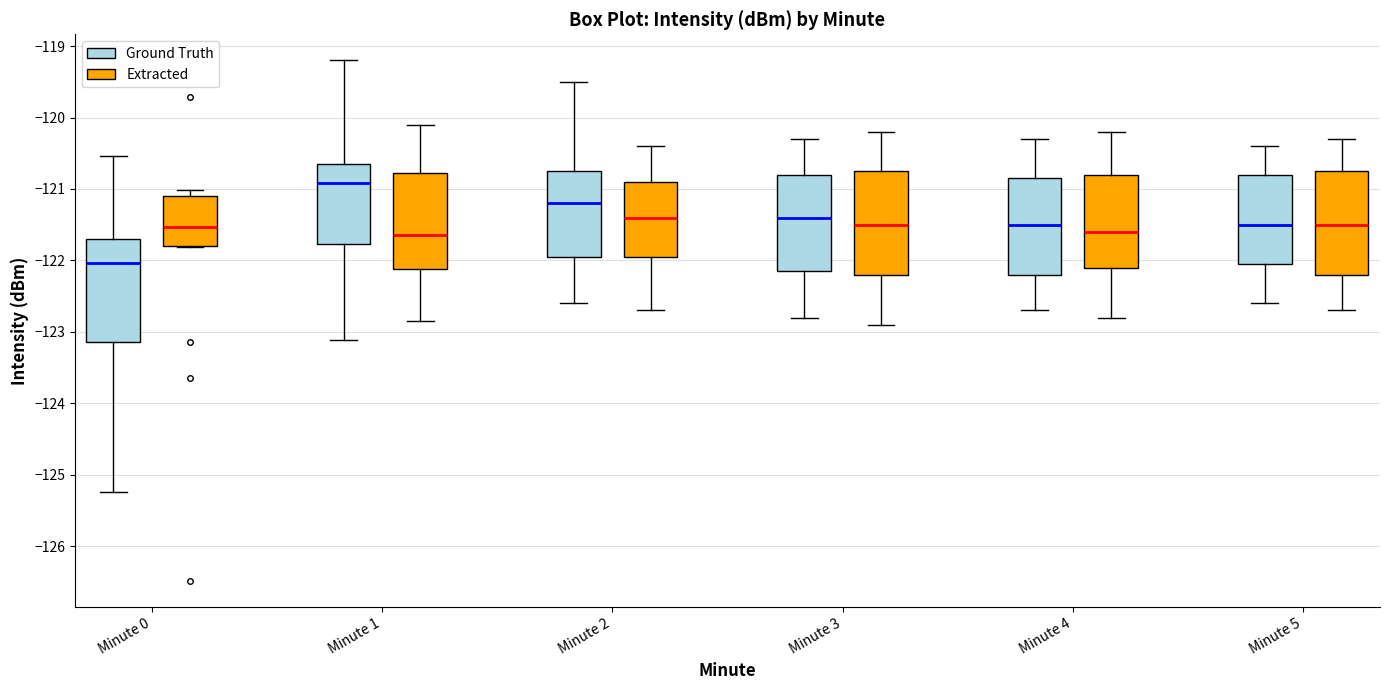

Reading left to right, transcribe this box plot: for each box, give where its median line is, the range the box spans, and where its two whiskers end, as read against the y-axis. The values are not printed on the chart, so give them approximately, as read against the axis.

Minute 0 (Ground Truth): median -122.0, box -123.1 to -121.7, whiskers -125.2 to -120.5
Minute 0 (Extracted): median -121.5, box -121.8 to -121.1, whiskers -121.8 to -121.0
Minute 1 (Ground Truth): median -120.9, box -121.8 to -120.7, whiskers -123.1 to -119.2
Minute 1 (Extracted): median -121.6, box -122.1 to -120.8, whiskers -122.8 to -120.1
Minute 2 (Ground Truth): median -121.2, box -121.9 to -120.7, whiskers -122.6 to -119.5
Minute 2 (Extracted): median -121.4, box -121.9 to -120.9, whiskers -122.7 to -120.4
Minute 3 (Ground Truth): median -121.4, box -122.1 to -120.8, whiskers -122.8 to -120.3
Minute 3 (Extracted): median -121.5, box -122.2 to -120.7, whiskers -122.9 to -120.2
Minute 4 (Ground Truth): median -121.5, box -122.2 to -120.8, whiskers -122.7 to -120.3
Minute 4 (Extracted): median -121.6, box -122.1 to -120.8, whiskers -122.8 to -120.2
Minute 5 (Ground Truth): median -121.5, box -122.0 to -120.8, whiskers -122.6 to -120.4
Minute 5 (Extracted): median -121.5, box -122.2 to -120.7, whiskers -122.7 to -120.3